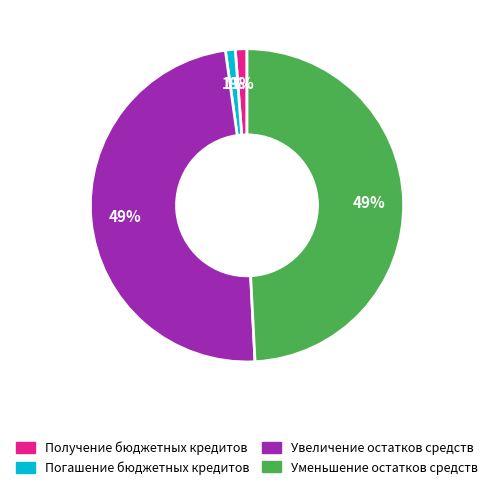

True or false: Получение бюджетных кредитов accounts for 1% of the total.

True